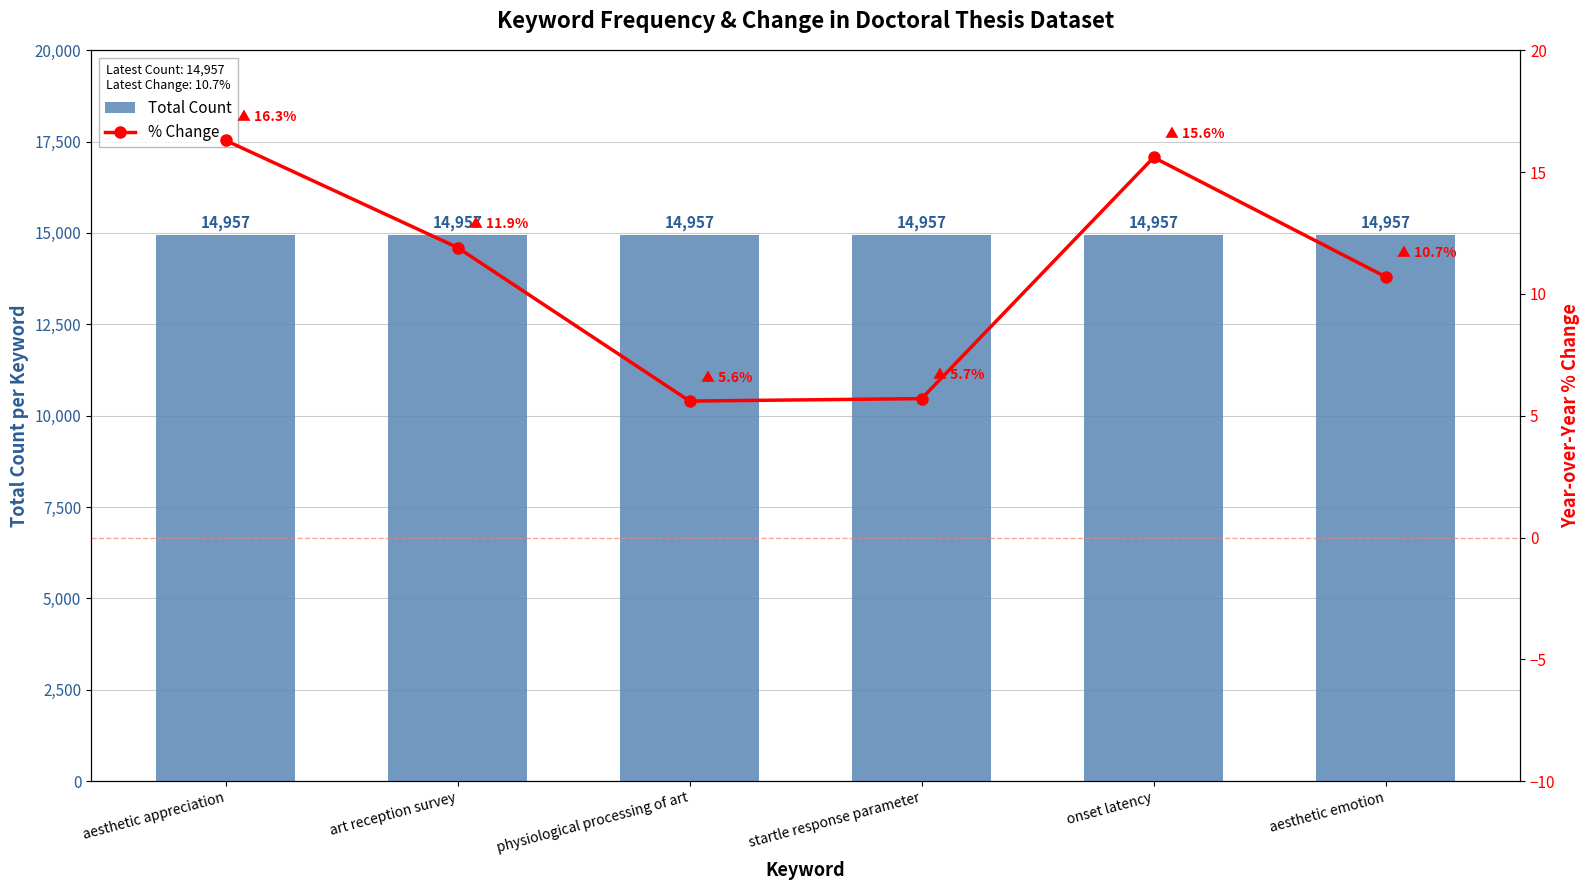

Is it true that % Change equals 5.7 at startle response parameter?

True